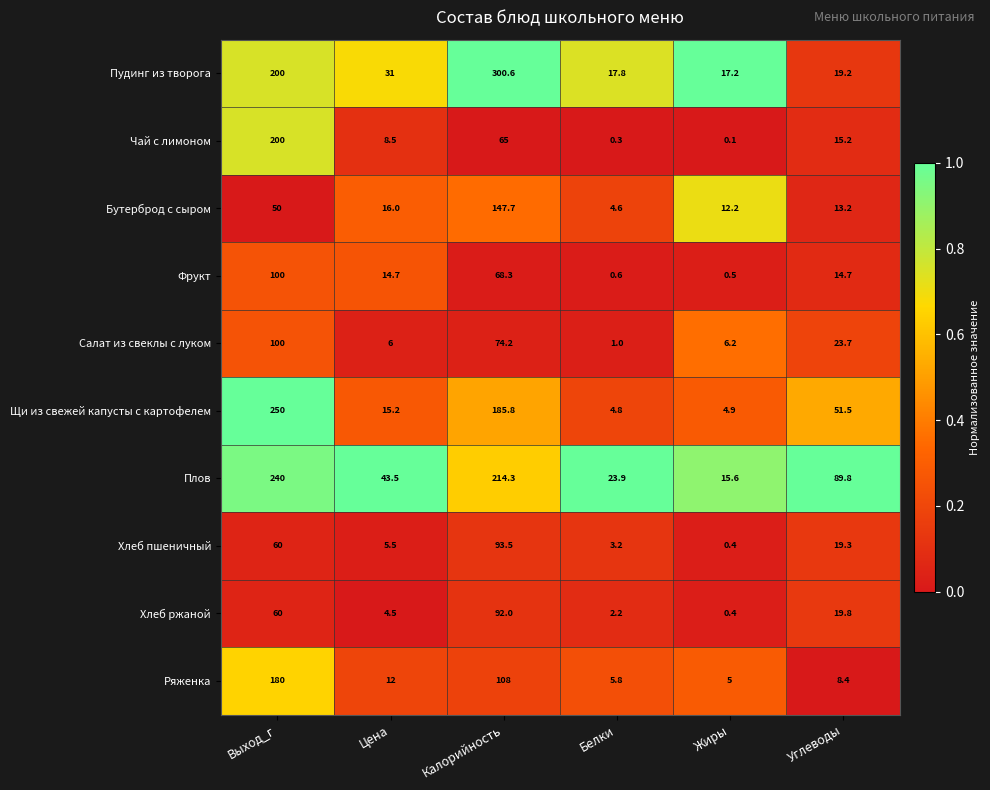

The value of Пудинг из творога at Выход_г is 321.3. True or false?

False